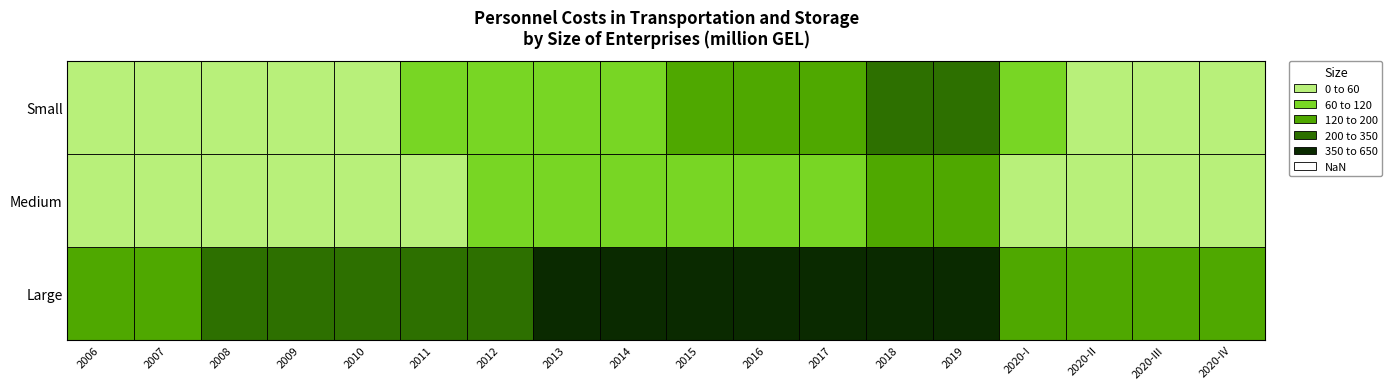

What is the minimum value for Small?

26.3